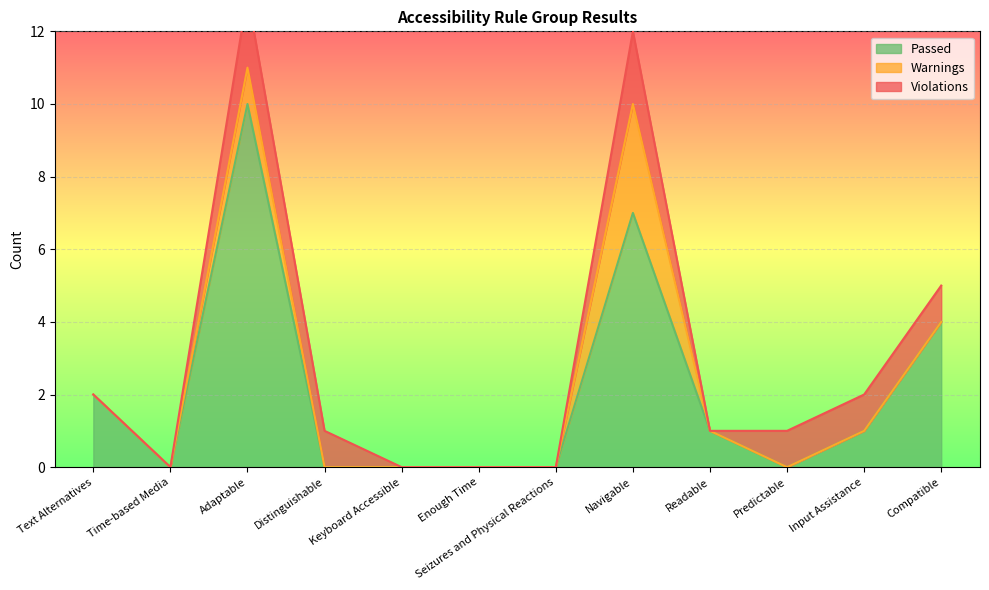

Which series has the largest total across all categories?

Passed